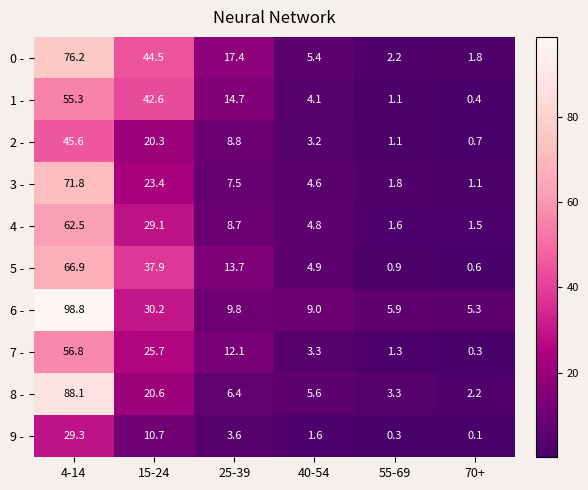

What is the difference between the maximum and second lowest values in the 4 - series?

60.9